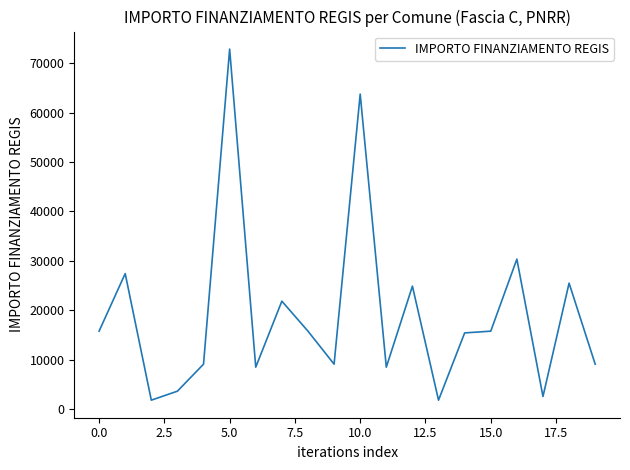

What is the minimum value shown in the chart?

1821